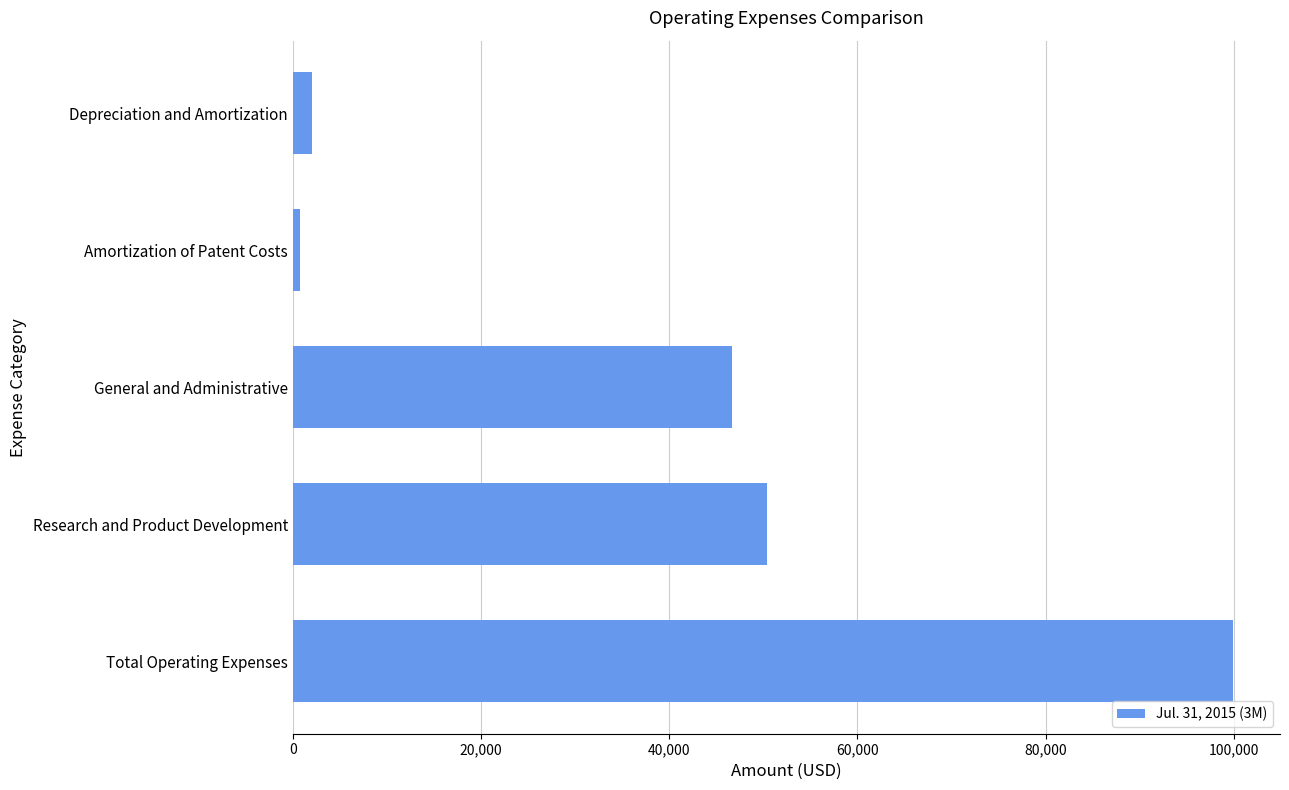

Count the number of data series in this chart.

1